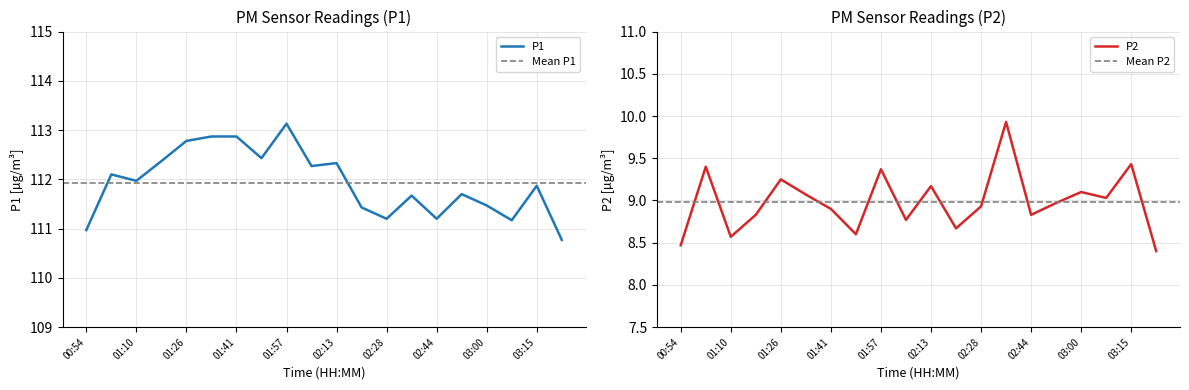

Reading right to left, list all the values displayed in this chart.

P1: 110.8	111.9	111.2	111.5	111.7	111.2	111.7	111.2	111.4	112.3	112.3	113.1	112.4	112.9	112.9	112.8	112.4	112.0	112.1	111.0
P2: 8.4	9.4	9.0	9.1	9.0	8.8	9.9	8.9	8.7	9.2	8.8	9.4	8.6	8.9	9.1	9.2	8.8	8.6	9.4	8.5